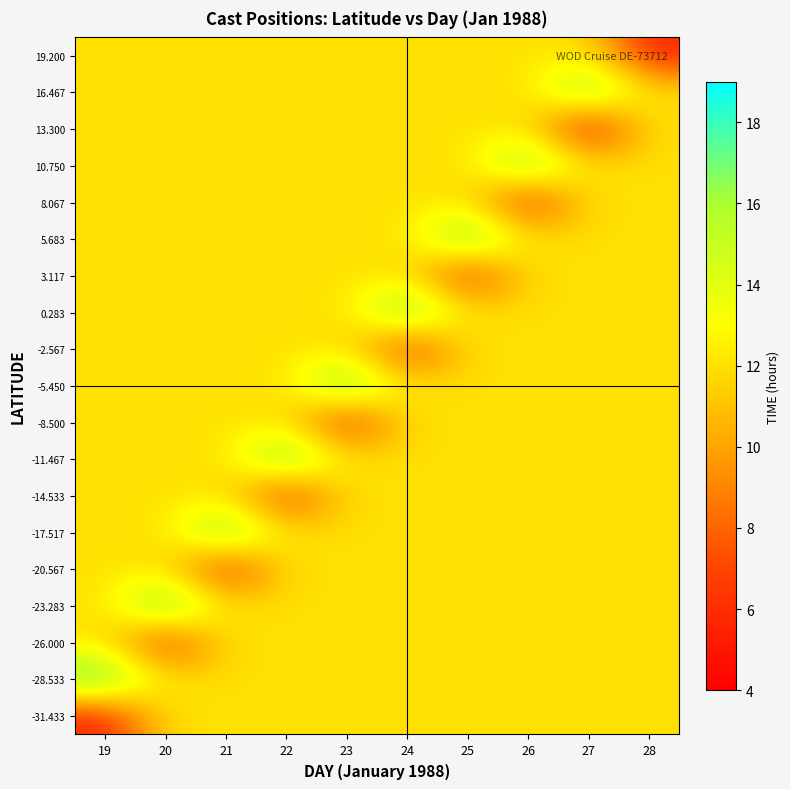

Reading left to right, what are all the values shown in this chart?

19.200: 19=12.0	20=12.0	21=12.0	22=12.0	23=12.0	24=12.0	25=12.0	26=12.0	27=12.0	28=5.6
16.467: 19=12.0	20=12.0	21=12.0	22=12.0	23=12.0	24=12.0	25=12.0	26=12.0	27=17.5	28=12.0
13.300: 19=12.0	20=12.0	21=12.0	22=12.0	23=12.0	24=12.0	25=12.0	26=12.0	27=4.5	28=12.0
10.750: 19=12.0	20=12.0	21=12.0	22=12.0	23=12.0	24=12.0	25=12.0	26=17.4	27=12.0	28=12.0
8.067: 19=12.0	20=12.0	21=12.0	22=12.0	23=12.0	24=12.0	25=12.0	26=5.6	27=12.0	28=12.0
5.683: 19=12.0	20=12.0	21=12.0	22=12.0	23=12.0	24=12.0	25=17.9	26=12.0	27=12.0	28=12.0
3.117: 19=12.0	20=12.0	21=12.0	22=12.0	23=12.0	24=12.0	25=5.8	26=12.0	27=12.0	28=12.0
0.283: 19=12.0	20=12.0	21=12.0	22=12.0	23=12.0	24=17.8	25=12.0	26=12.0	27=12.0	28=12.0
-2.567: 19=12.0	20=12.0	21=12.0	22=12.0	23=12.0	24=5.9	25=12.0	26=12.0	27=12.0	28=12.0
-5.450: 19=12.0	20=12.0	21=12.0	22=12.0	23=17.9	24=12.0	25=12.0	26=12.0	27=12.0	28=12.0
-8.500: 19=12.0	20=12.0	21=12.0	22=12.0	23=5.6	24=12.0	25=12.0	26=12.0	27=12.0	28=12.0
-11.467: 19=12.0	20=12.0	21=12.0	22=17.9	23=12.0	24=12.0	25=12.0	26=12.0	27=12.0	28=12.0
-14.533: 19=12.0	20=12.0	21=12.0	22=5.8	23=12.0	24=12.0	25=12.0	26=12.0	27=12.0	28=12.0
-17.517: 19=12.0	20=12.0	21=17.7	22=12.0	23=12.0	24=12.0	25=12.0	26=12.0	27=12.0	28=12.0
-20.567: 19=12.0	20=12.0	21=5.6	22=12.0	23=12.0	24=12.0	25=12.0	26=12.0	27=12.0	28=12.0
-23.283: 19=12.0	20=18.1	21=12.0	22=12.0	23=12.0	24=12.0	25=12.0	26=12.0	27=12.0	28=12.0
-26.000: 19=12.0	20=5.9	21=12.0	22=12.0	23=12.0	24=12.0	25=12.0	26=12.0	27=12.0	28=12.0
-28.533: 19=18.1	20=12.0	21=12.0	22=12.0	23=12.0	24=12.0	25=12.0	26=12.0	27=12.0	28=12.0
-31.433: 19=5.6	20=12.0	21=12.0	22=12.0	23=12.0	24=12.0	25=12.0	26=12.0	27=12.0	28=12.0